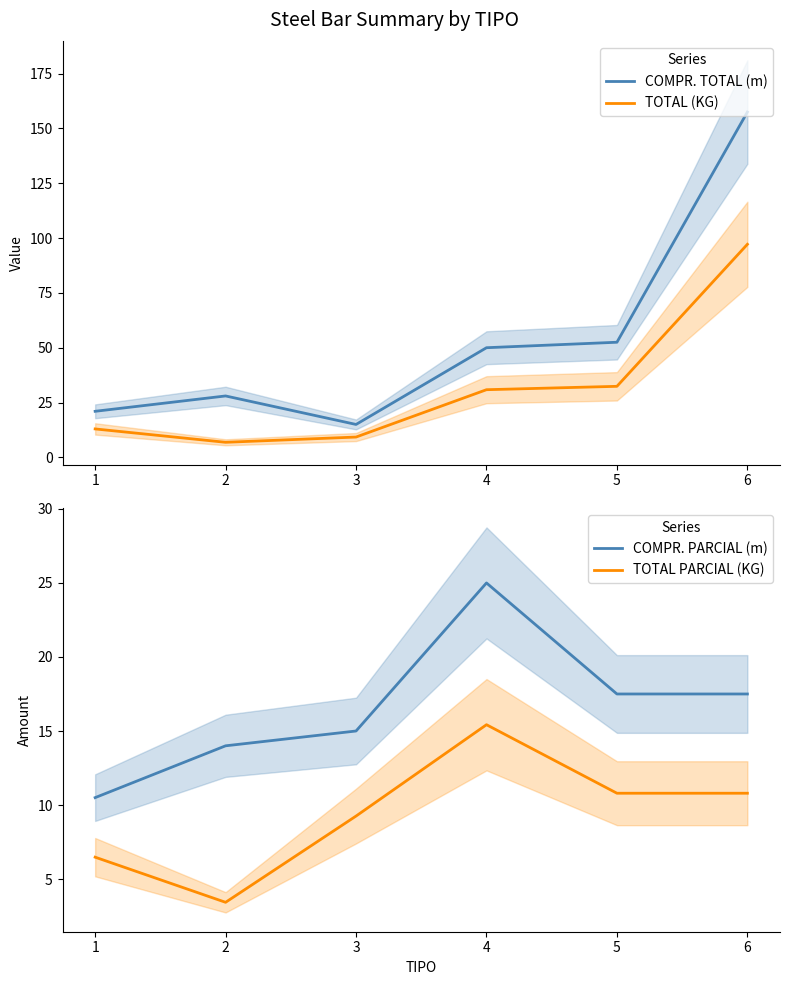

Reading left to right, what are all the values shown in this chart?

COMPR. TOTAL (m): 1=21.0	2=28.0	3=15.0	4=50.0	5=52.5	6=157.5
TOTAL (KG): 1=13.0	2=6.9	3=9.3	4=30.9	5=32.4	6=97.2
COMPR. PARCIAL (m): 1=10.5	2=14.0	3=15.0	4=25.0	5=17.5	6=17.5
TOTAL PARCIAL (KG): 1=6.5	2=3.4	3=9.3	4=15.4	5=10.8	6=10.8